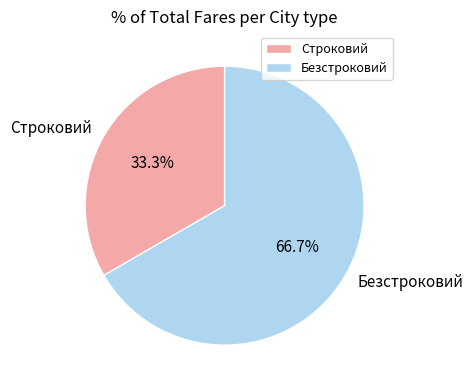

Rank the categories by value from highest to lowest.

Безстроковий, Строковий